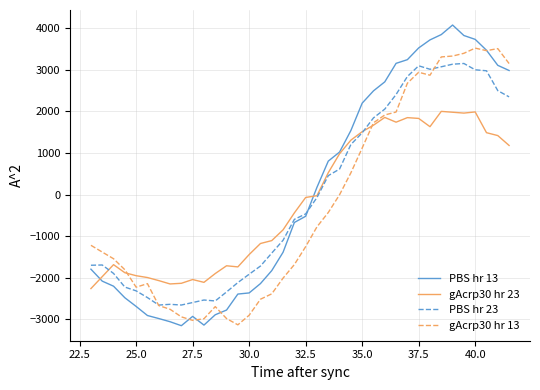

What is the maximum value shown in the chart?

4074.4